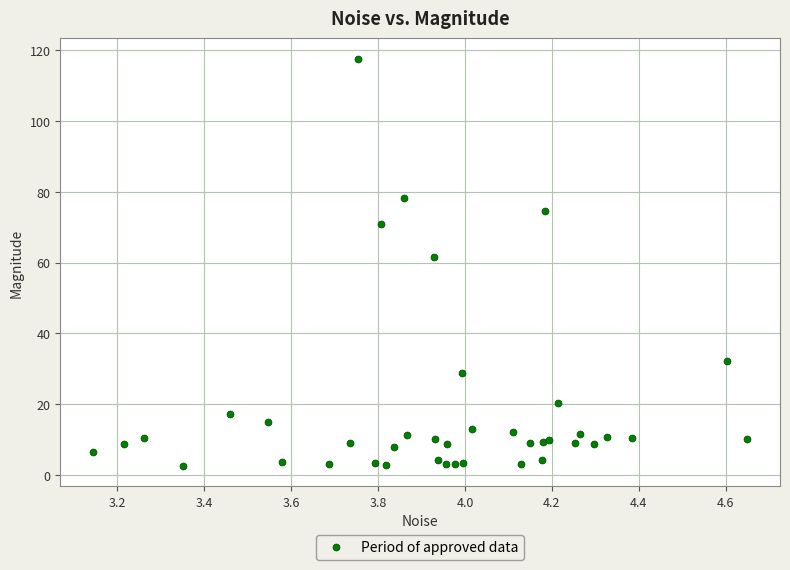

What Y value in the scatter plot is closest to 60?

61.7